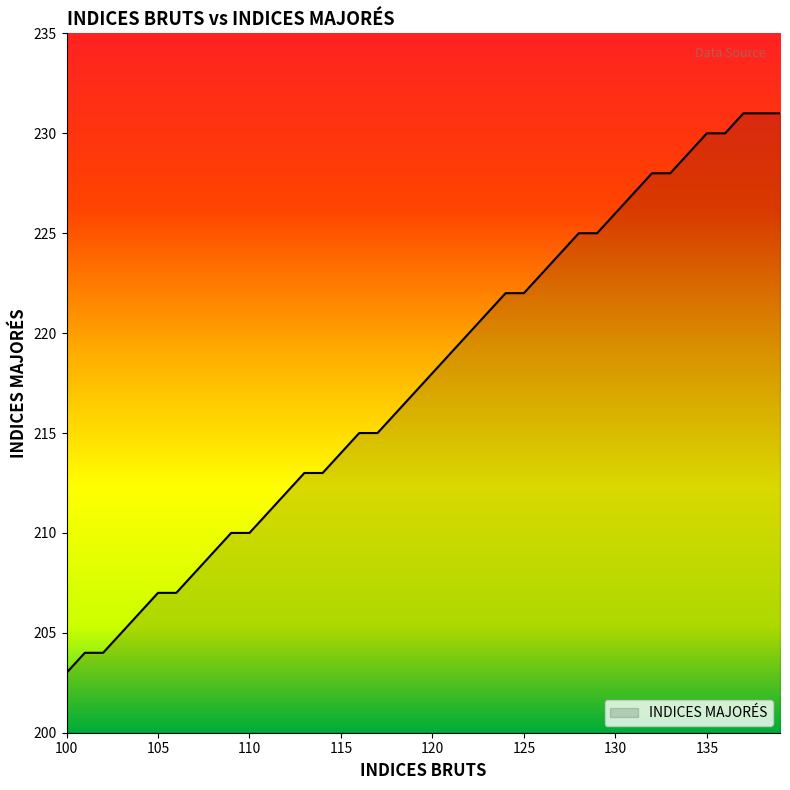

What is the greatest value displayed?

231